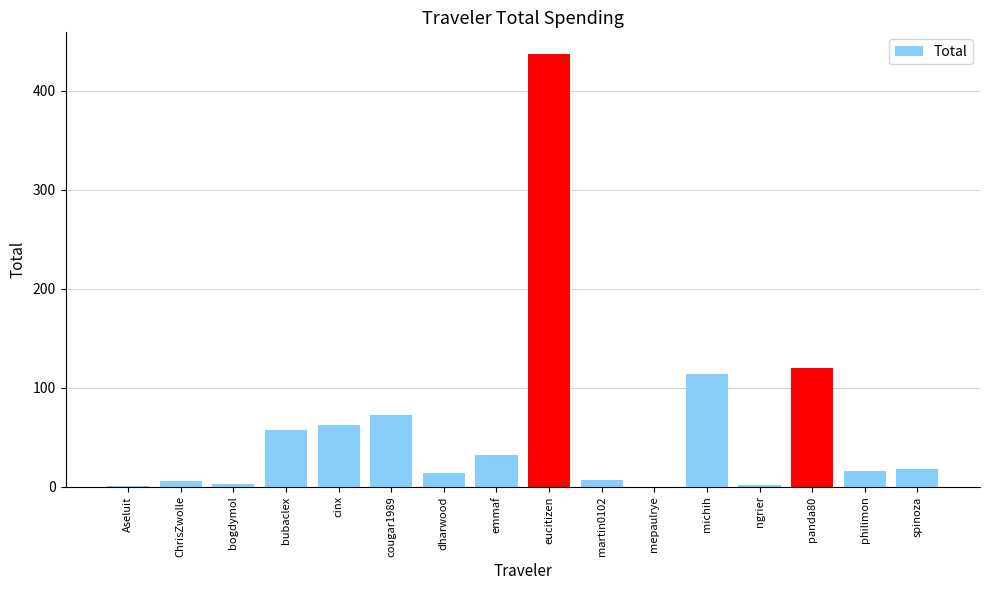

Which category has the highest value across all series?

eucitizen